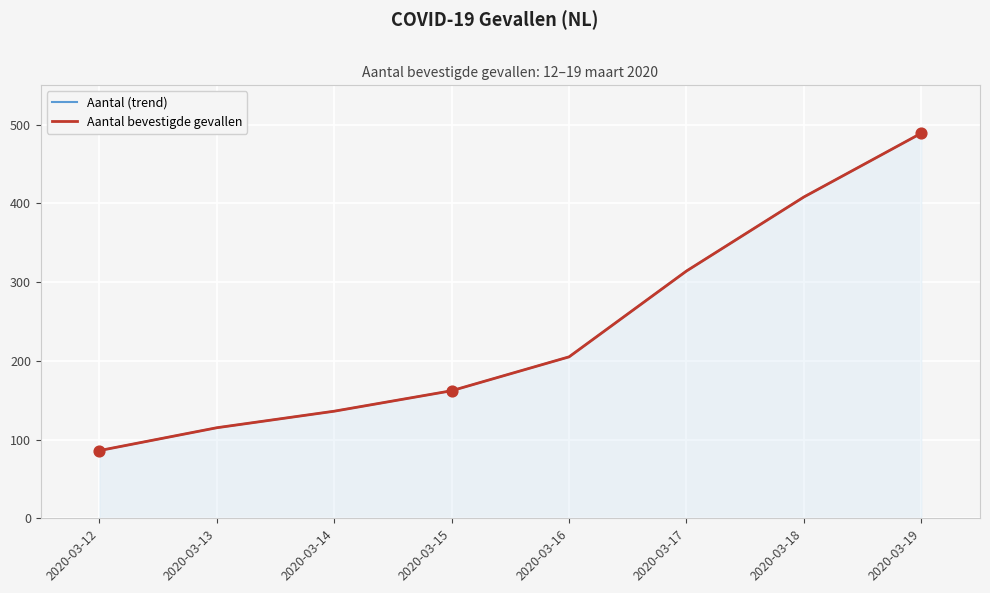

What is the total value across all series at 2020-03-18?

816